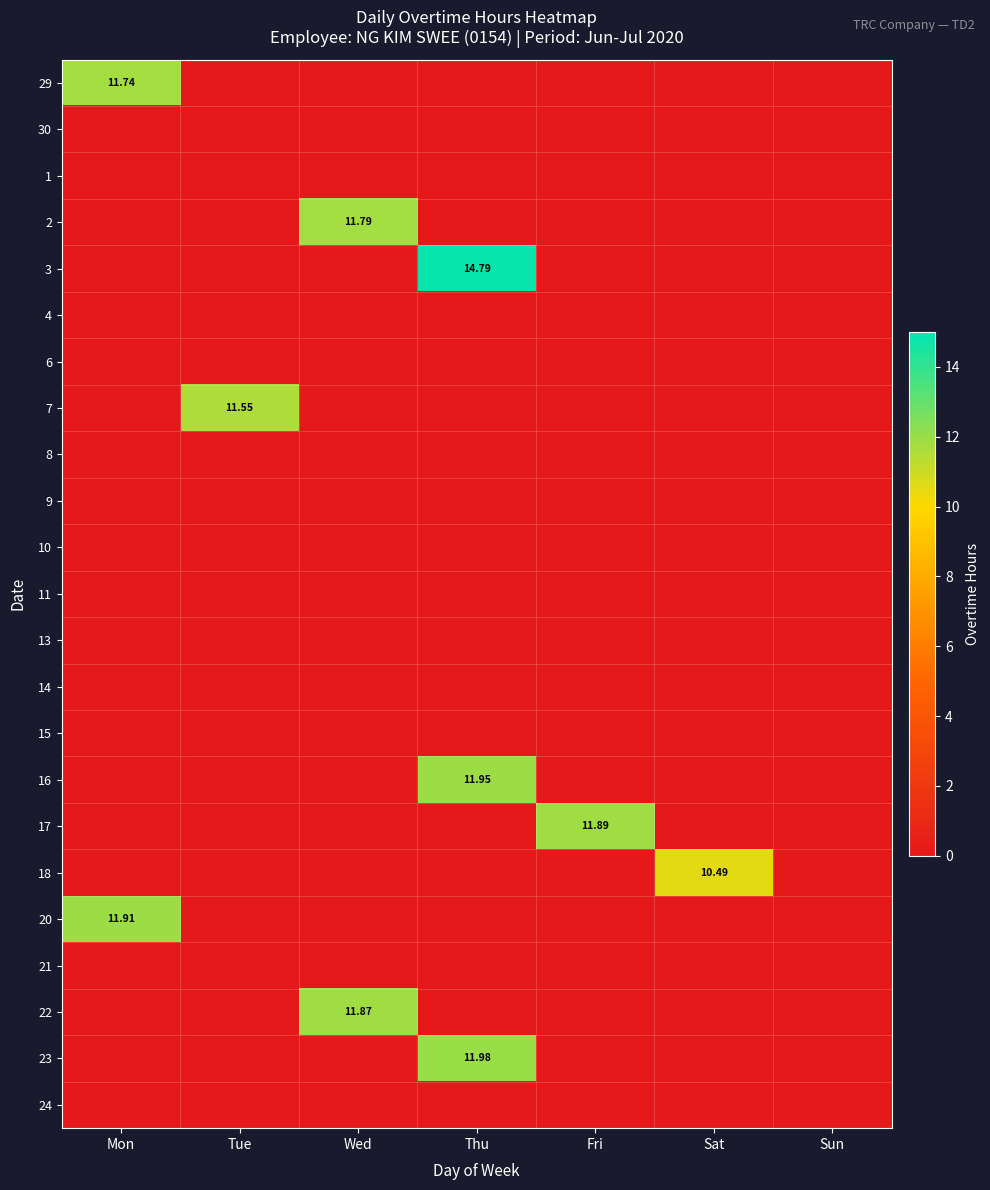

What is the sum of all 29 values?

11.7